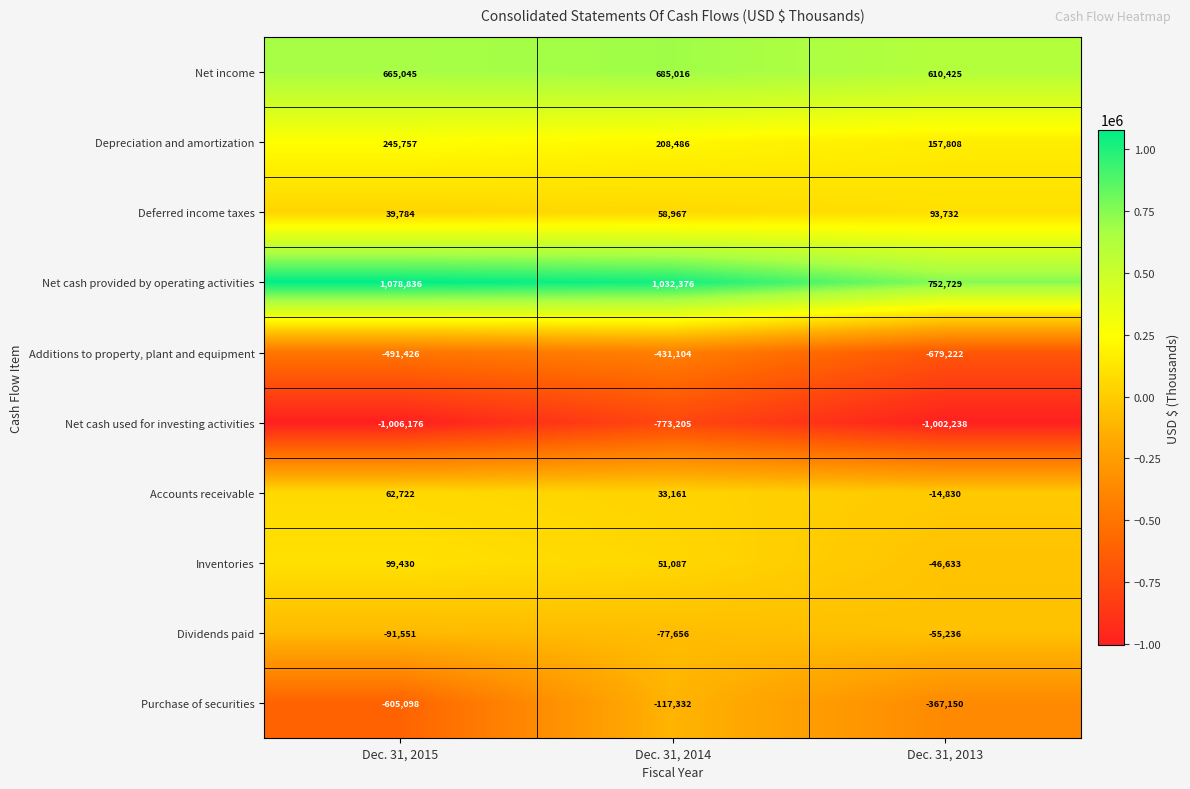

Between Dec. 31, 2015 and Dec. 31, 2013, which series saw the biggest shift?

Net cash provided by operating activities